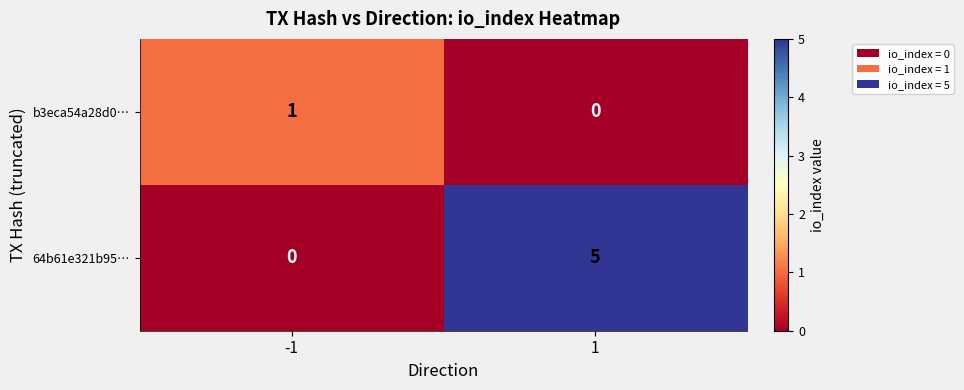

List the series in order of their overall mean, highest first.

64b61e321b95…, b3eca54a28d0…